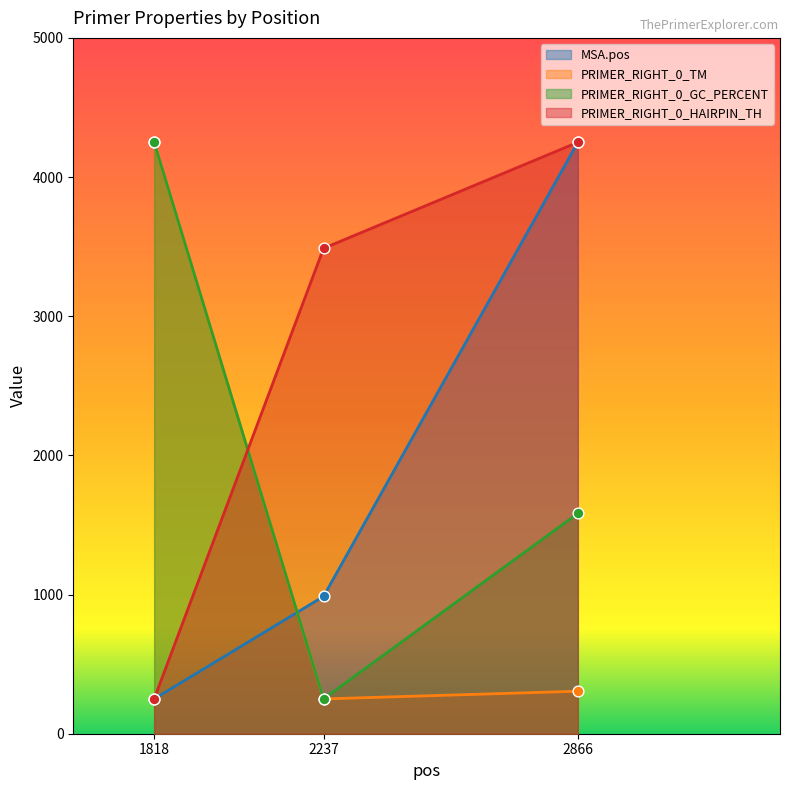

Is the value of PRIMER_RIGHT_0_TM at 2237 greater than the value of MSA.pos at 1818?

No